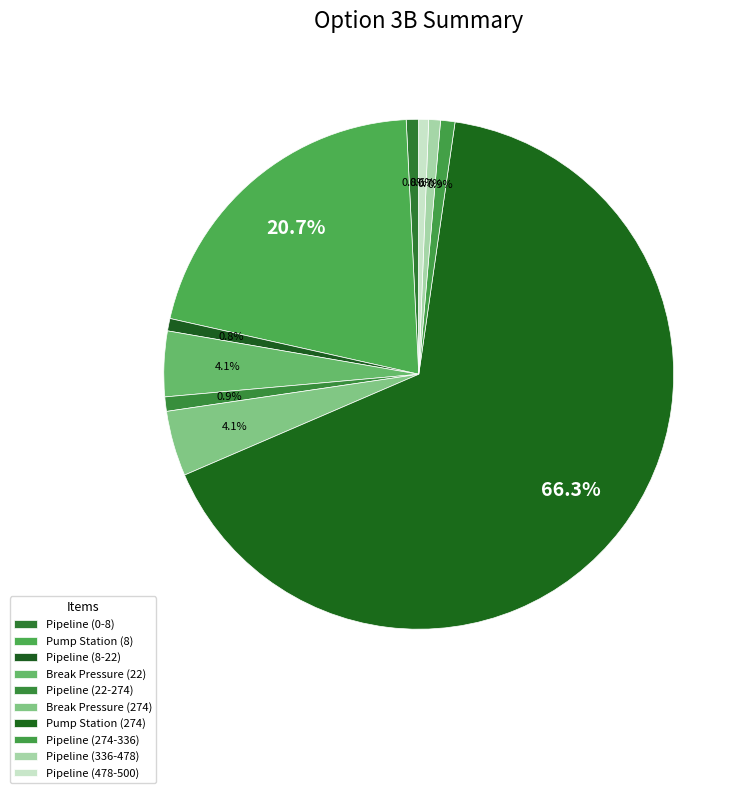

To the nearest percent, what portion does Pipeline (478-500) represent?

1%